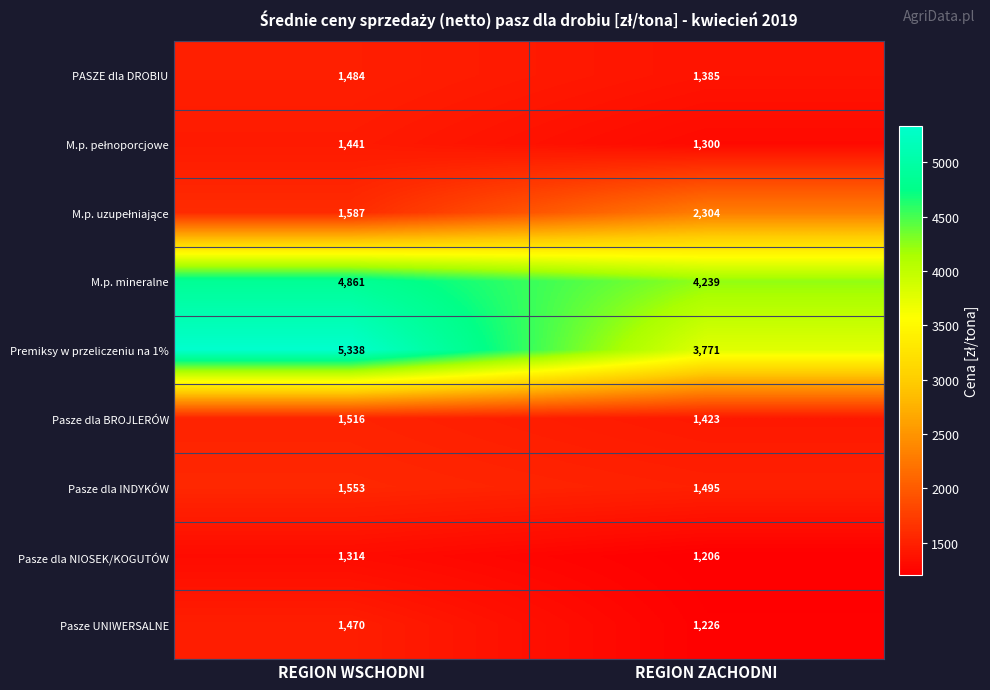

At which category is the sum across all series the highest?

REGION WSCHODNI